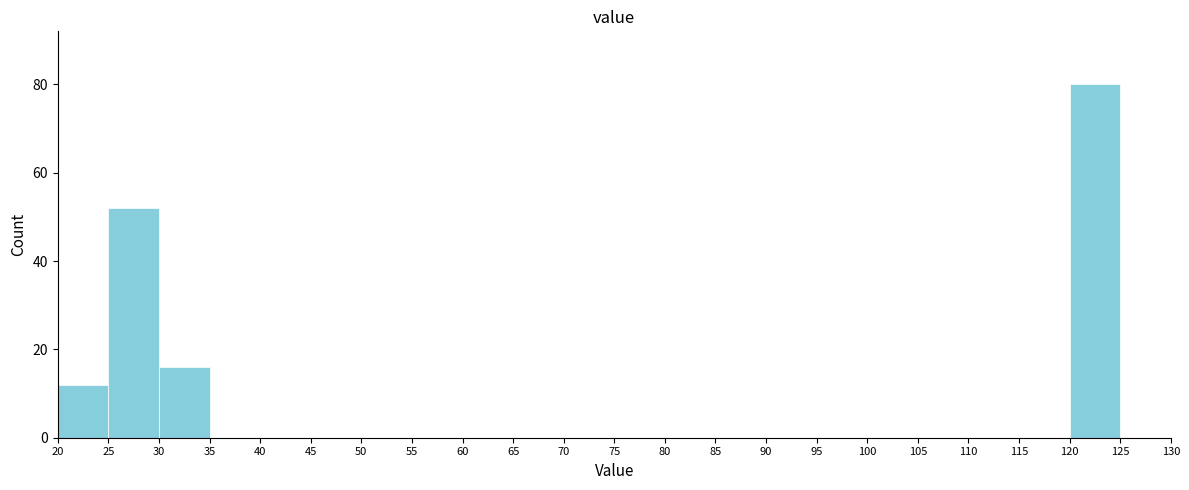

Reading left to right, transcribe this chart: for each bar, give the range it covers on the x-axis and its height. The values are not printed on the chart, so give them approximately, as read against the axis.

20 to 25: 12
25 to 30: 52
30 to 35: 16
35 to 40: 0
40 to 45: 0
45 to 50: 0
50 to 55: 0
55 to 60: 0
60 to 65: 0
65 to 70: 0
70 to 75: 0
75 to 80: 0
80 to 85: 0
85 to 90: 0
90 to 95: 0
95 to 100: 0
100 to 105: 0
105 to 110: 0
110 to 115: 0
115 to 120: 0
120 to 125: 80
125 to 130: 0